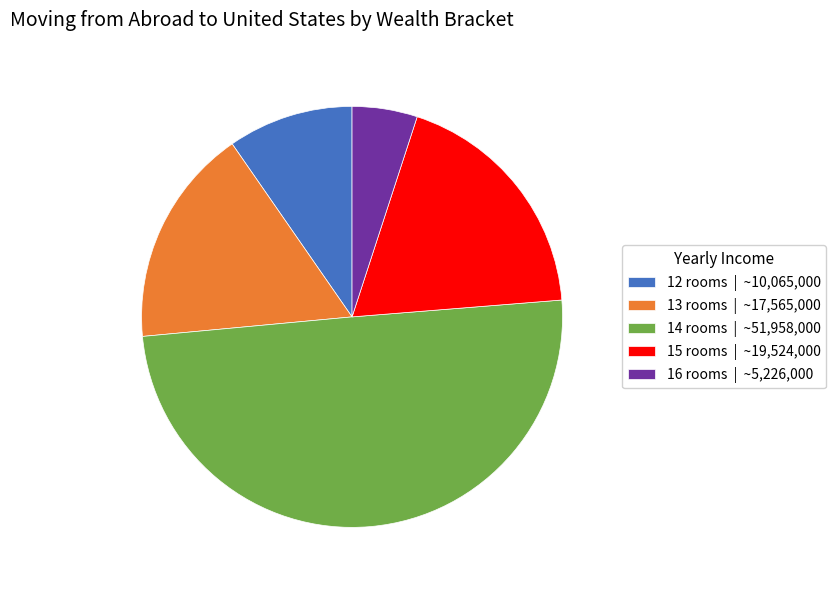

Is it true that 16 rooms | ~5,226,000 is 15% of the pie?

False